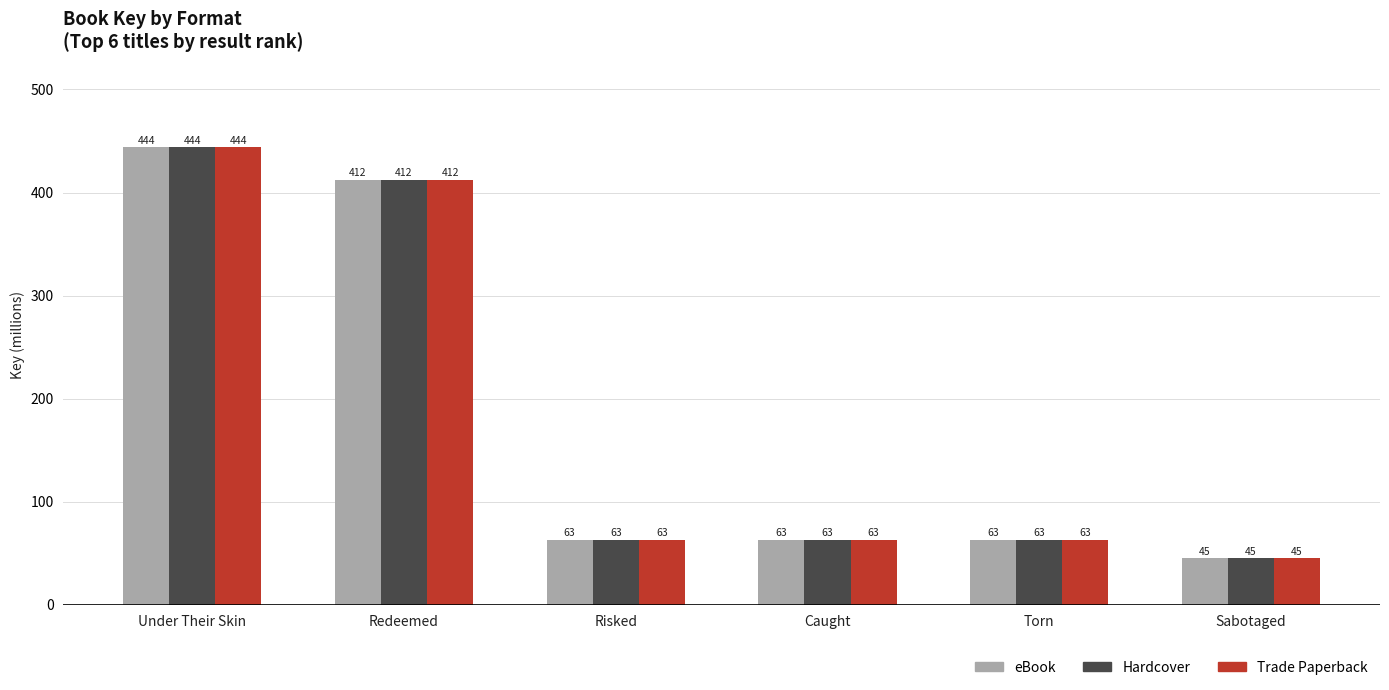

How many data points in eBook are above 63?

5